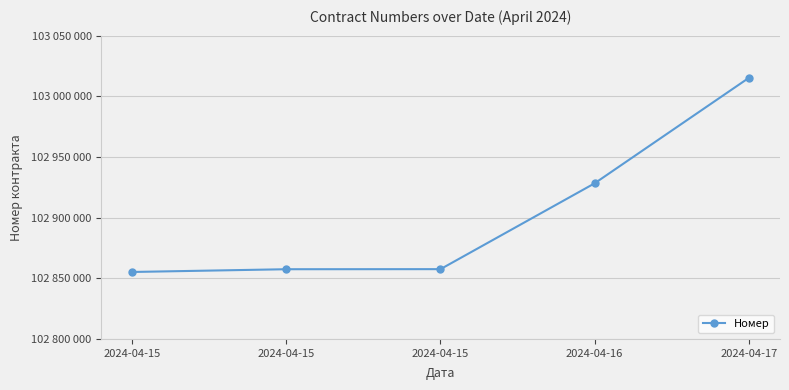

Does the chart have visible grid lines?

Yes